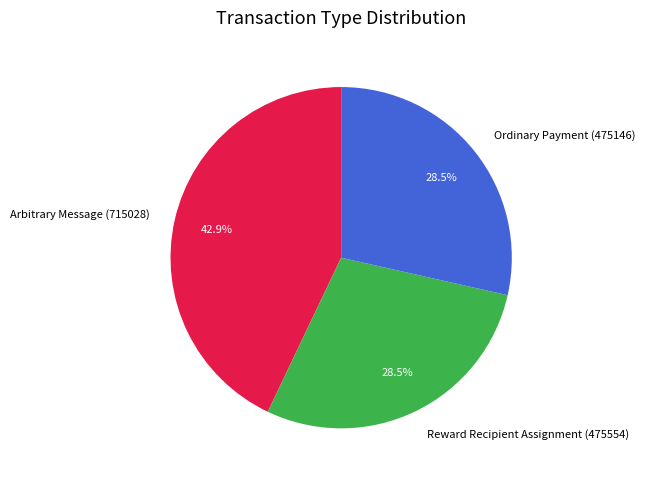

To the nearest percent, what percentage of the pie is Arbitrary Message (715028)?

43%